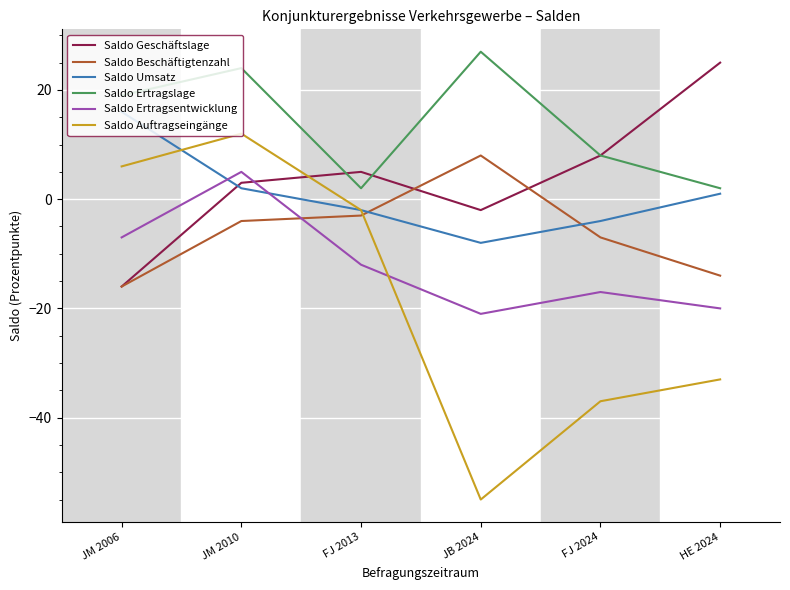

What is the difference between the highest and lowest values at JM 2006?

35